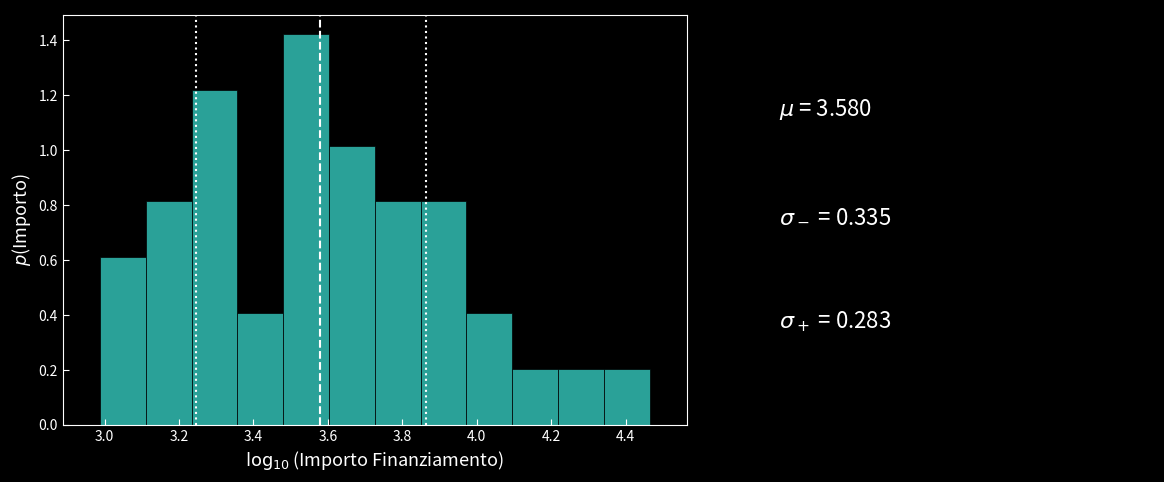

Reading left to right, list every bar in this chart as the range it spans on the x-axis followed by its height. Neither the bar edges nor the heights are printed on the chart, so give them approximately, as read against the axes.

2.98 to 3.12: 0.60
3.12 to 3.24: 0.82
3.24 to 3.36: 1.22
3.36 to 3.48: 0.40
3.48 to 3.60: 1.42
3.60 to 3.72: 1.02
3.72 to 3.84: 0.82
3.84 to 3.98: 0.82
3.98 to 4.10: 0.40
4.10 to 4.22: 0.20
4.22 to 4.34: 0.20
4.34 to 4.46: 0.20